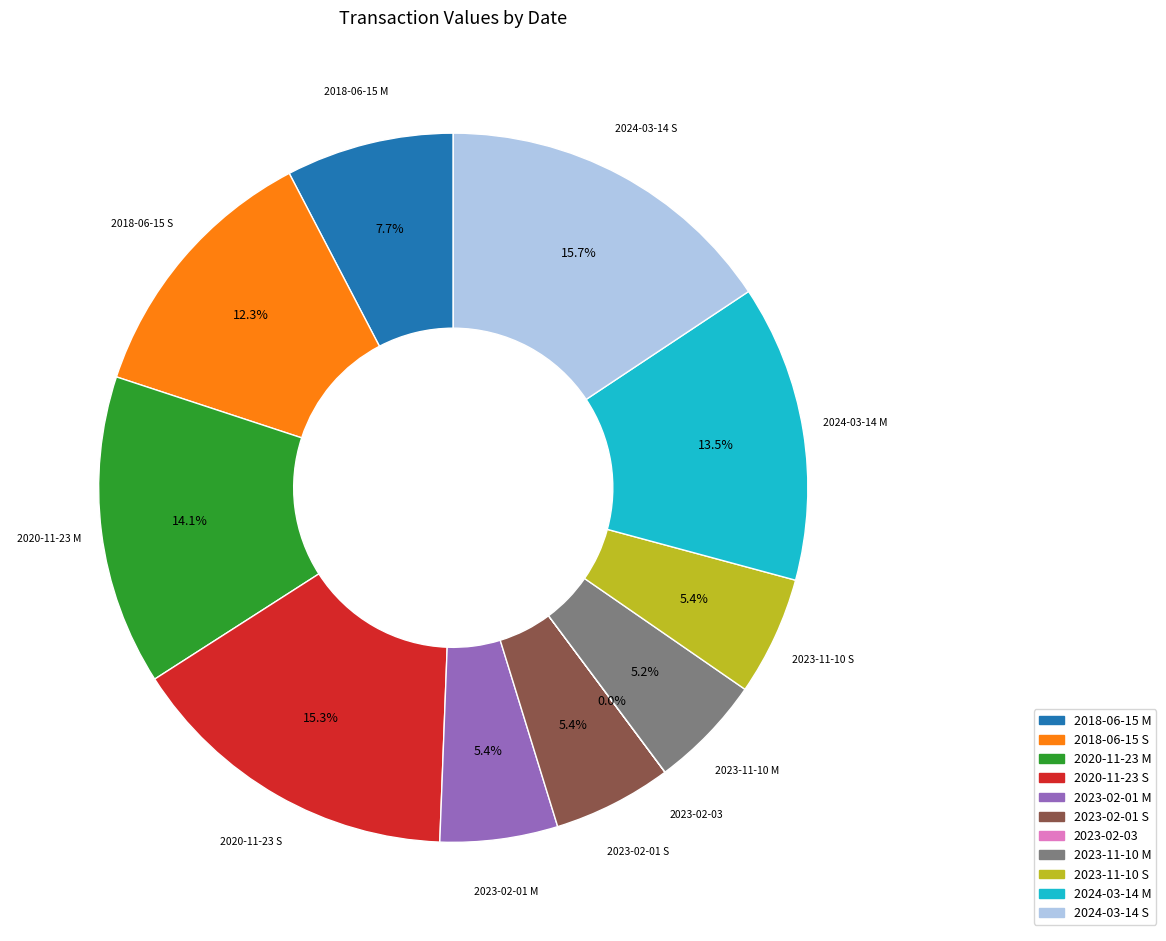

Is there a majority slice in this chart?

No